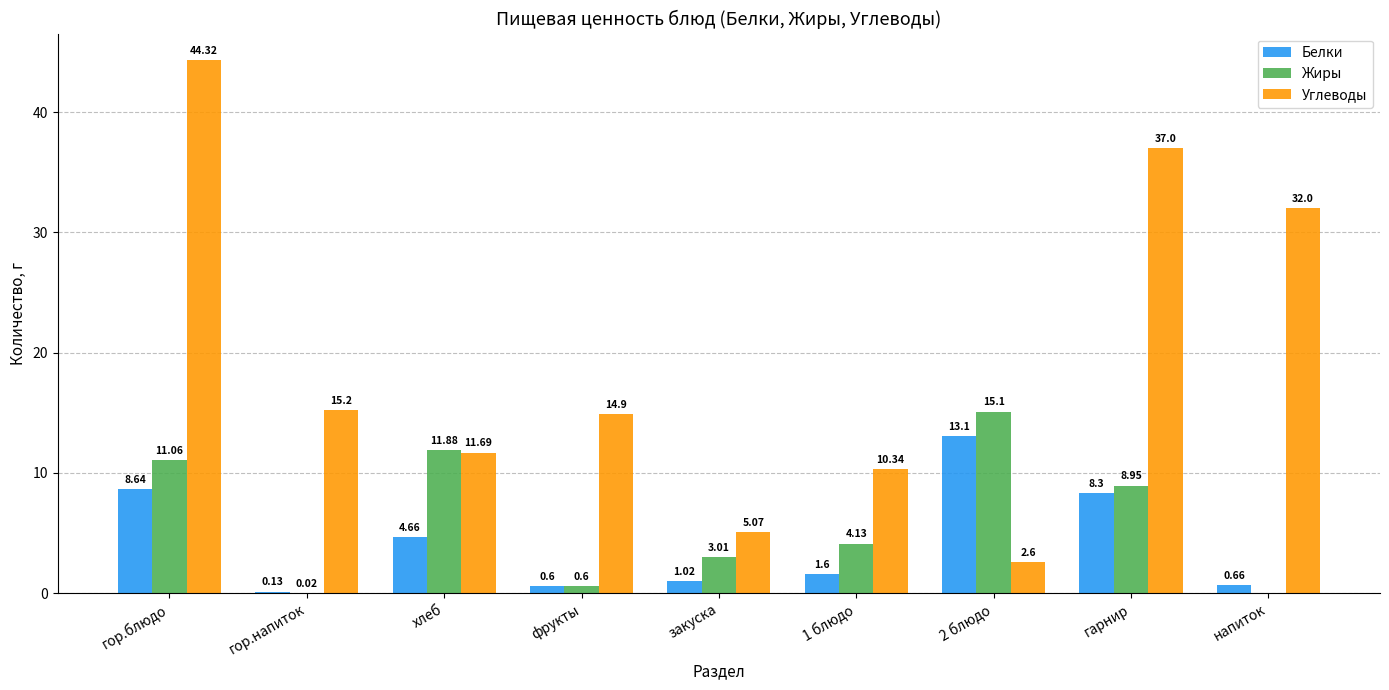

What is the sum of the Белки values at закуска and хлеб?

5.7